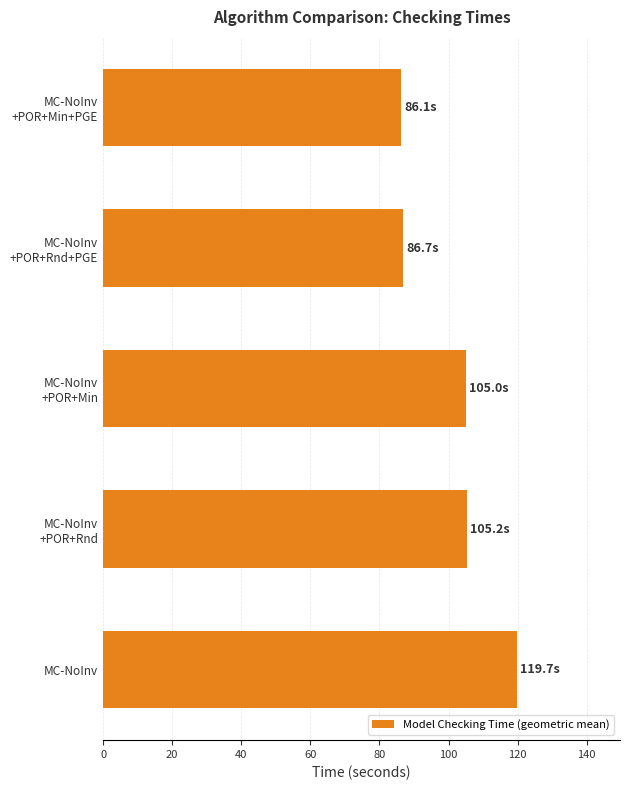

How many series are shown in this chart?

1